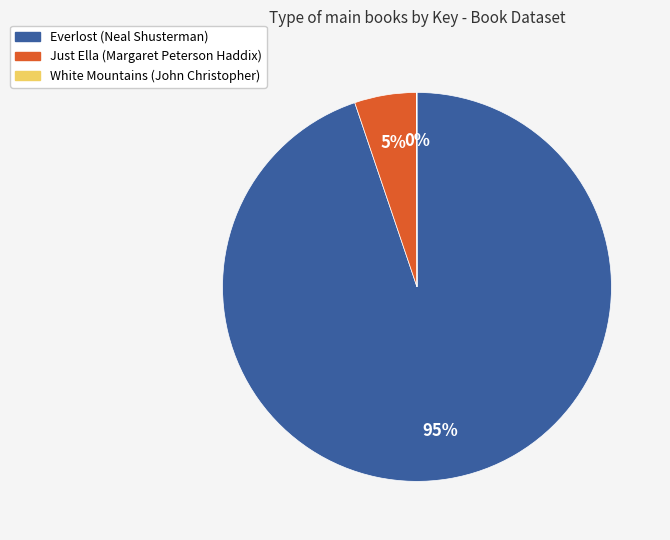

Do Everlost (Neal Shusterman) and Just Ella (Margaret Peterson Haddix) together represent more than half of the pie?

Yes